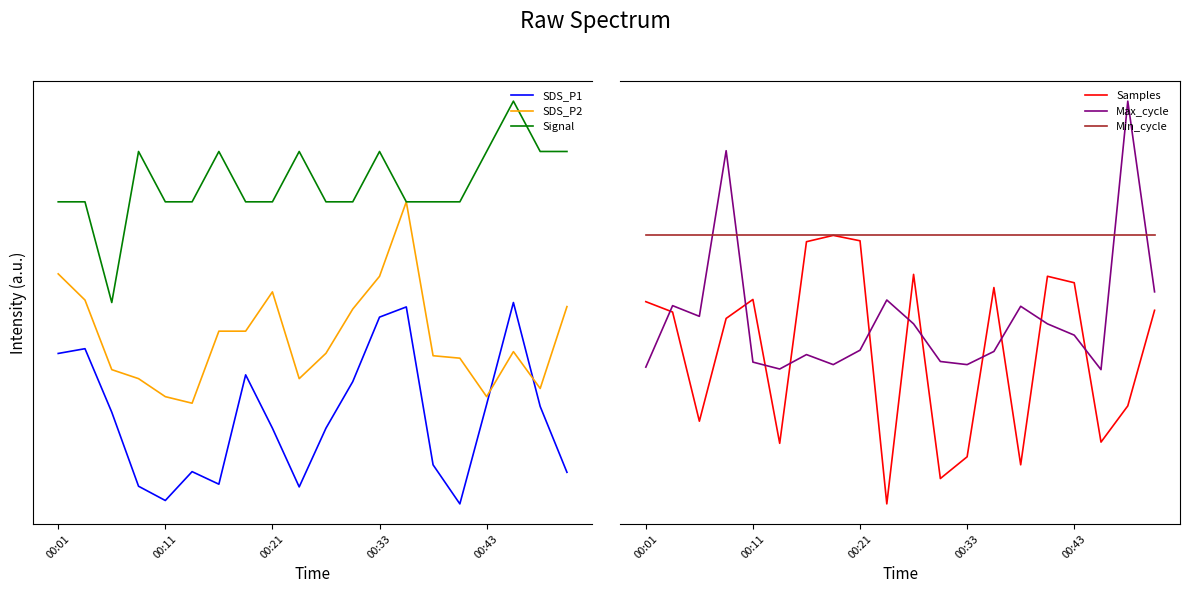

What is the difference between the maximum and minimum values in the Samples series?

1.0